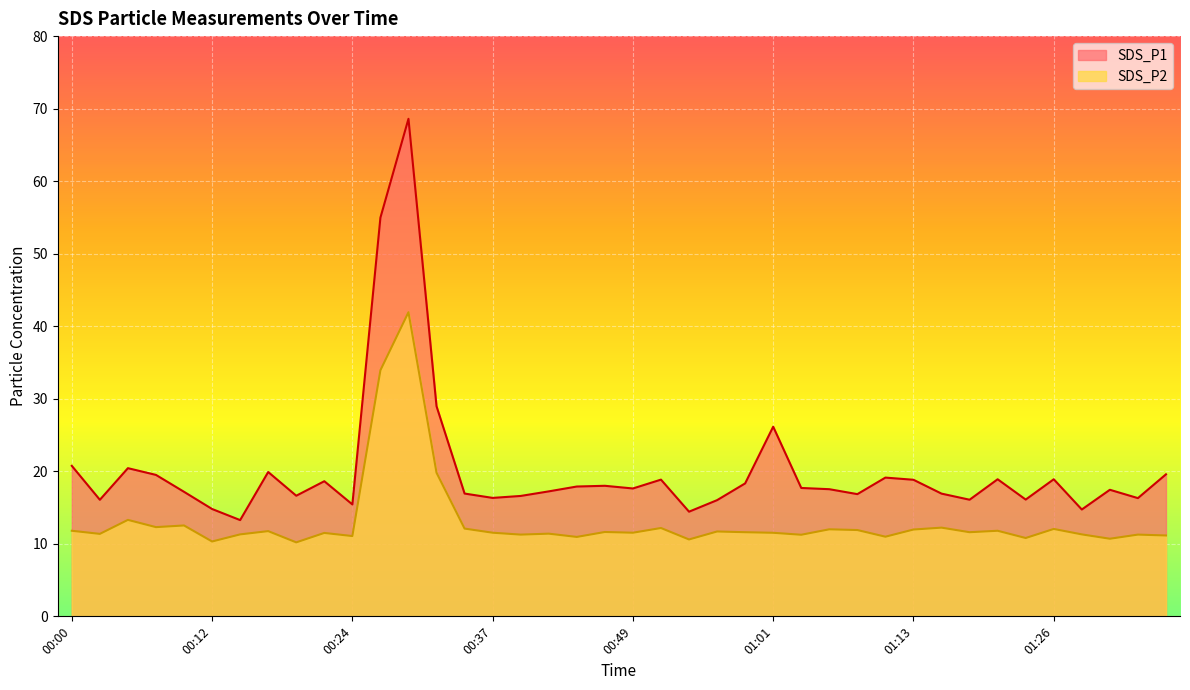

What is the lowest value of the SDS_P1 series?

13.3